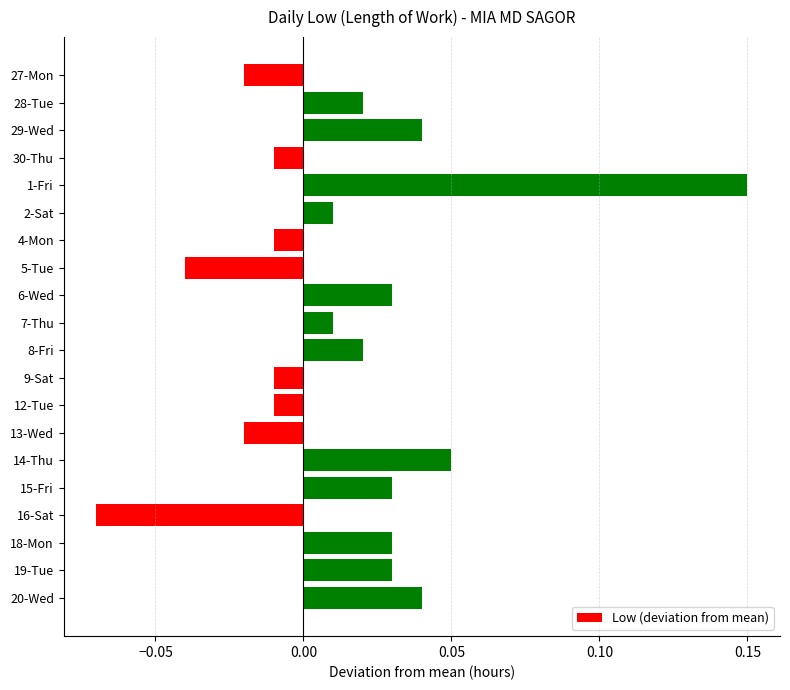

Which has a higher value, 12-Tue or 5-Tue?

12-Tue